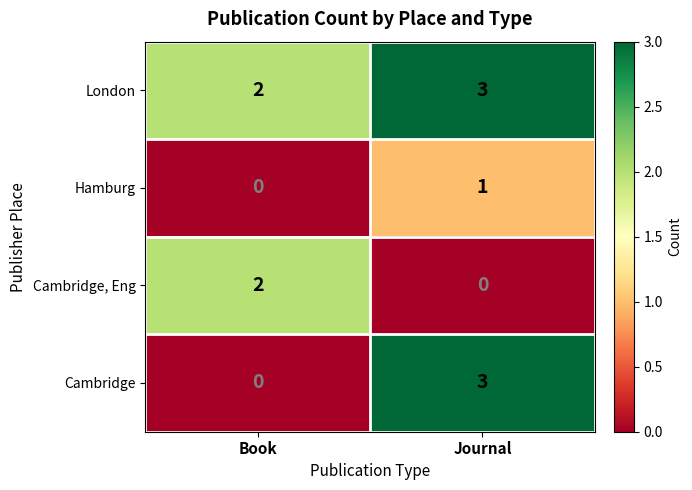

What is the total value across all series at Journal?

7